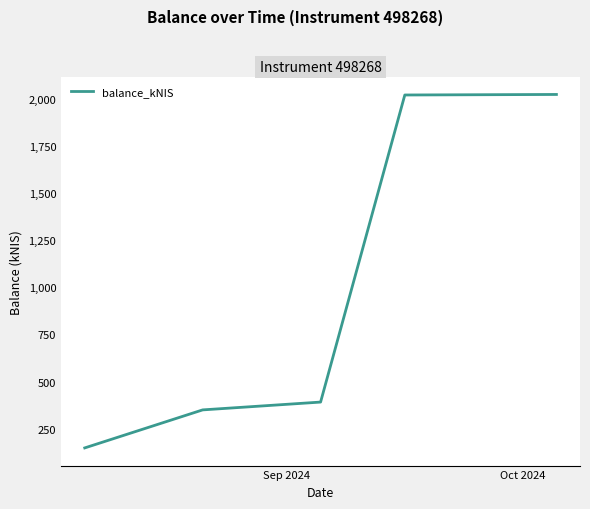

What is the smallest value displayed?

148.4